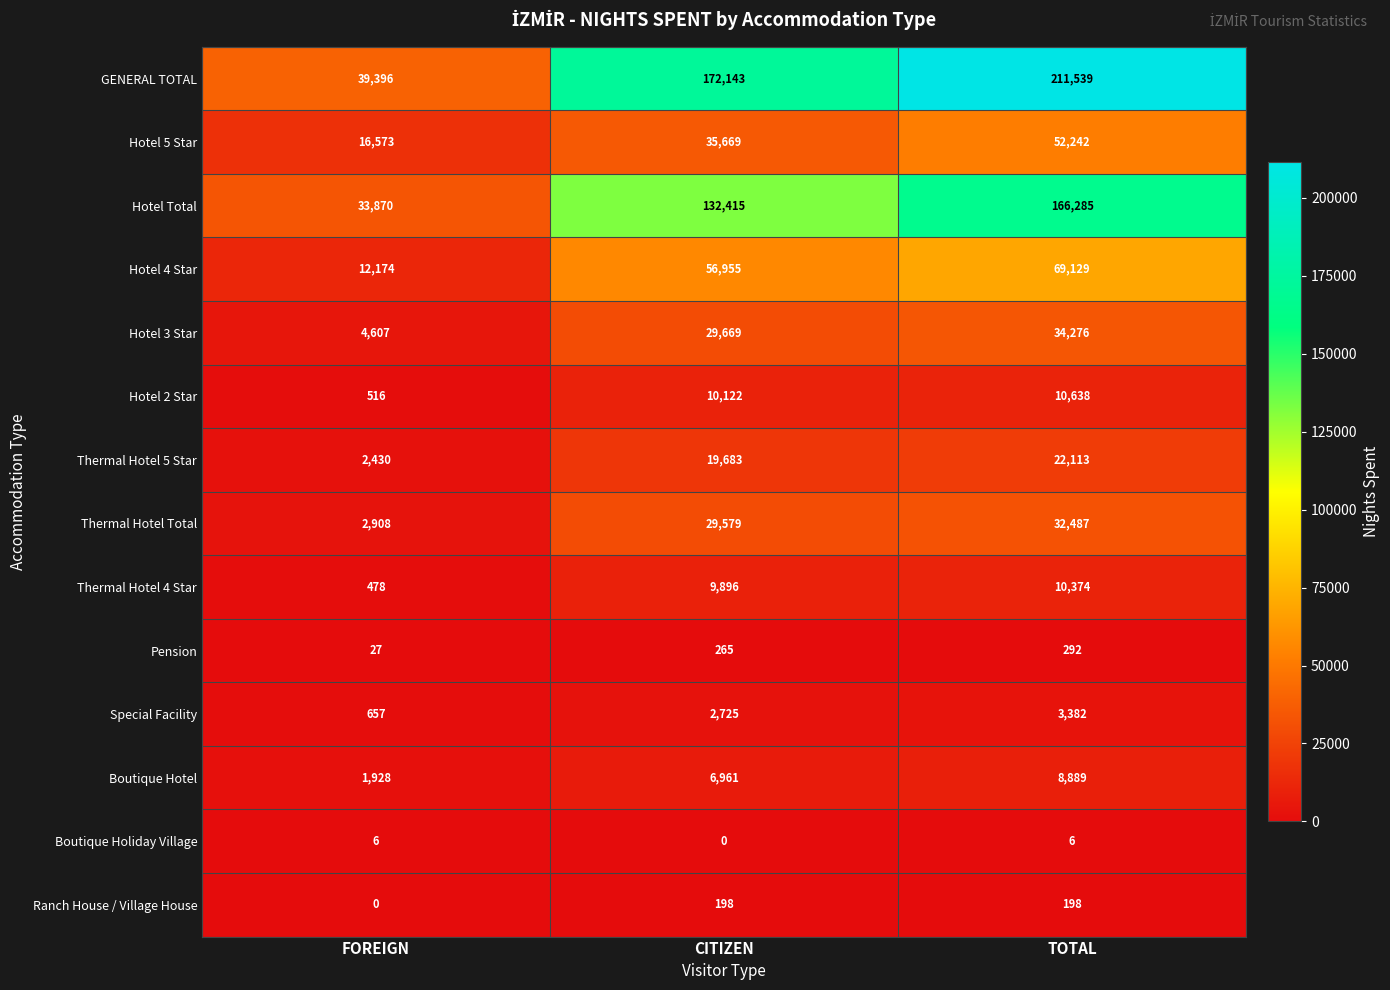

What is the total value across all series at FOREIGN?

115570